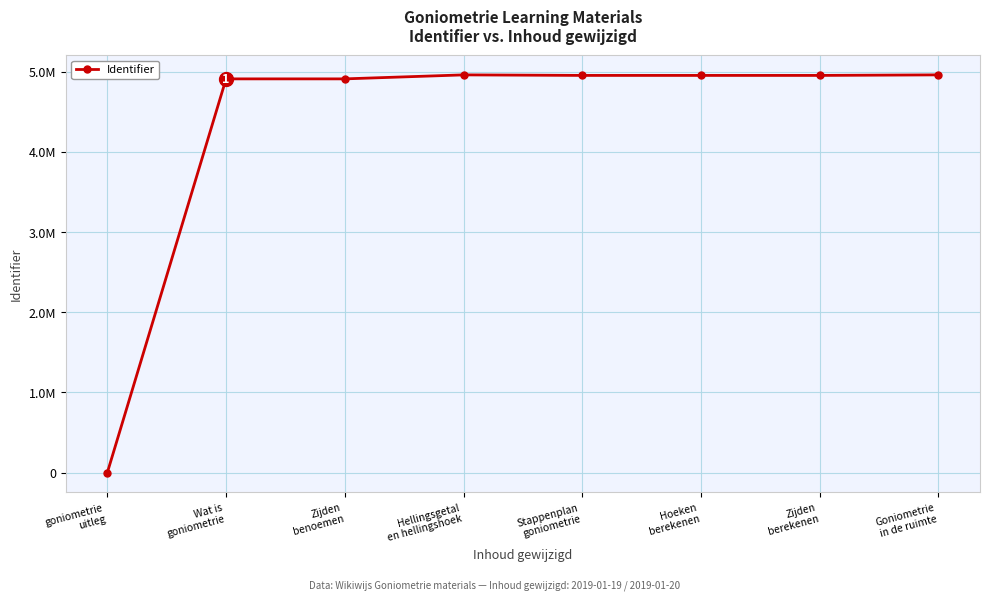

True or false: the data has more than 1 interior local peaks.

False